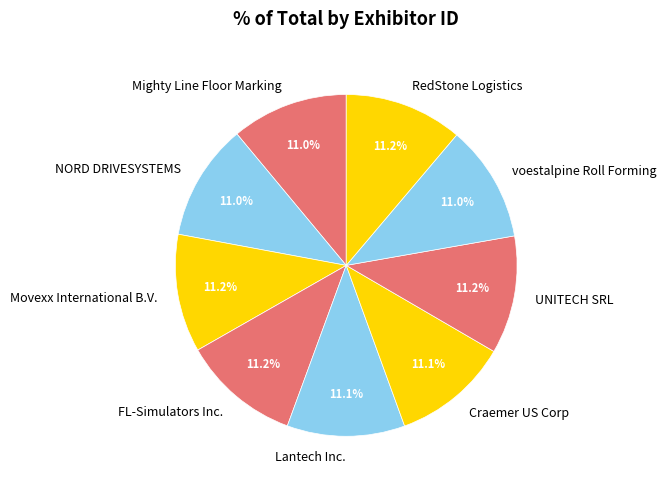

Approximately how many times larger is the value at voestalpine Roll Forming compared to NORD DRIVESYSTEMS?

1.0